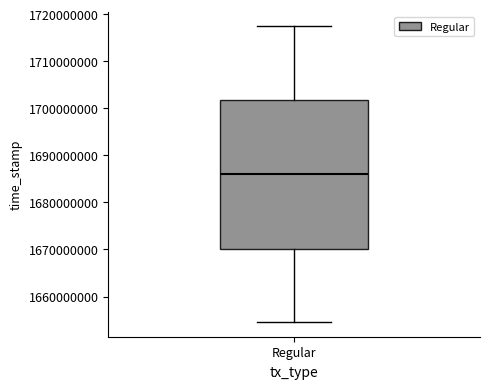

Transcribe this box plot: give where the median line is, the range the box spans, and where the two whiskers end, as read against the y-axis. The values are not printed on the chart, so give them approximately, as read against the axis.

median 1686000000, box 1670000000 to 1702000000, whiskers 1655000000 to 1717000000